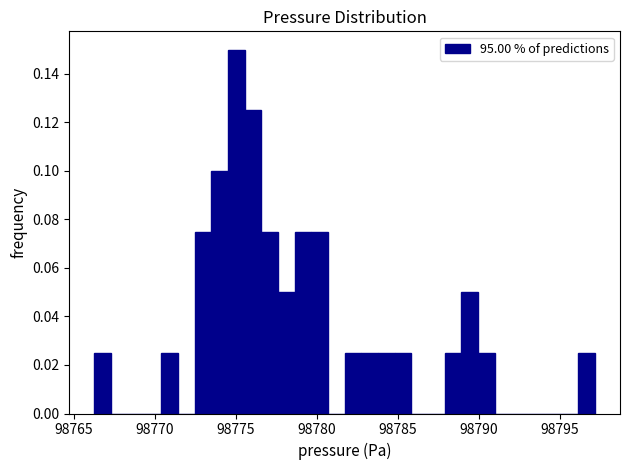

Read against the x-axis, roughly where is the centre of the tallest bar?

98775.0